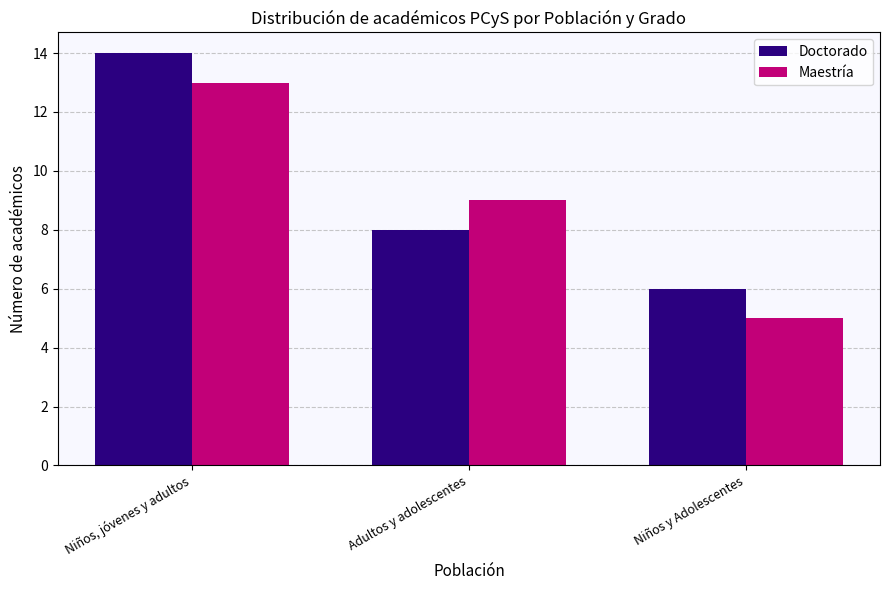

What is the maximum value for Doctorado?

14